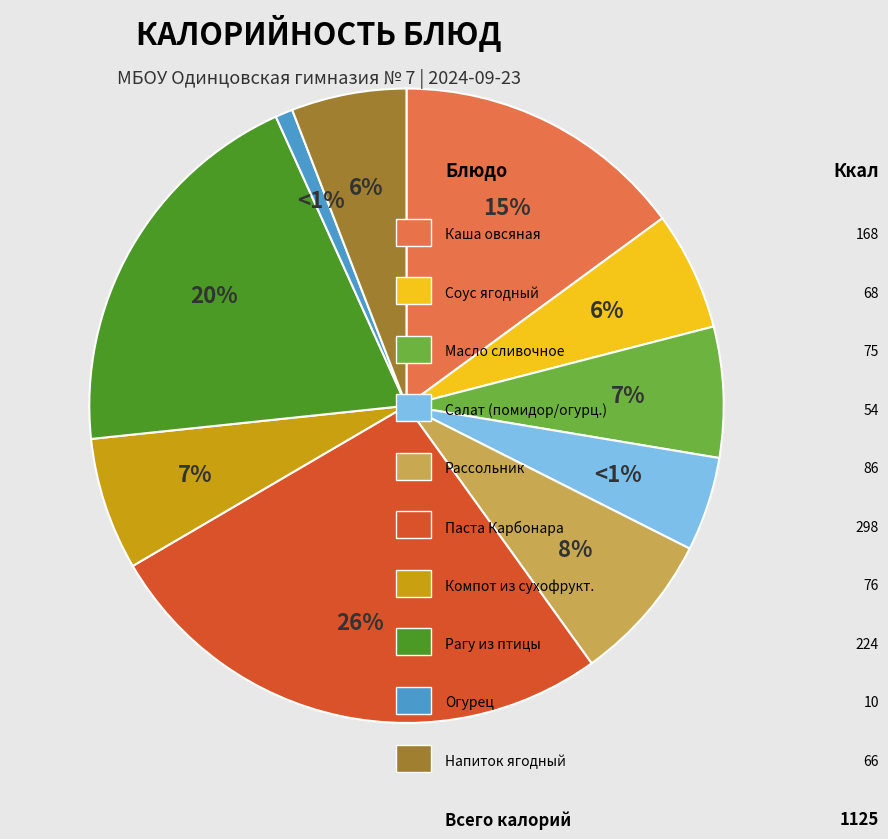

To the nearest percent, what percentage of the pie is Завтрак (Каша овсяная молочная)?

15%